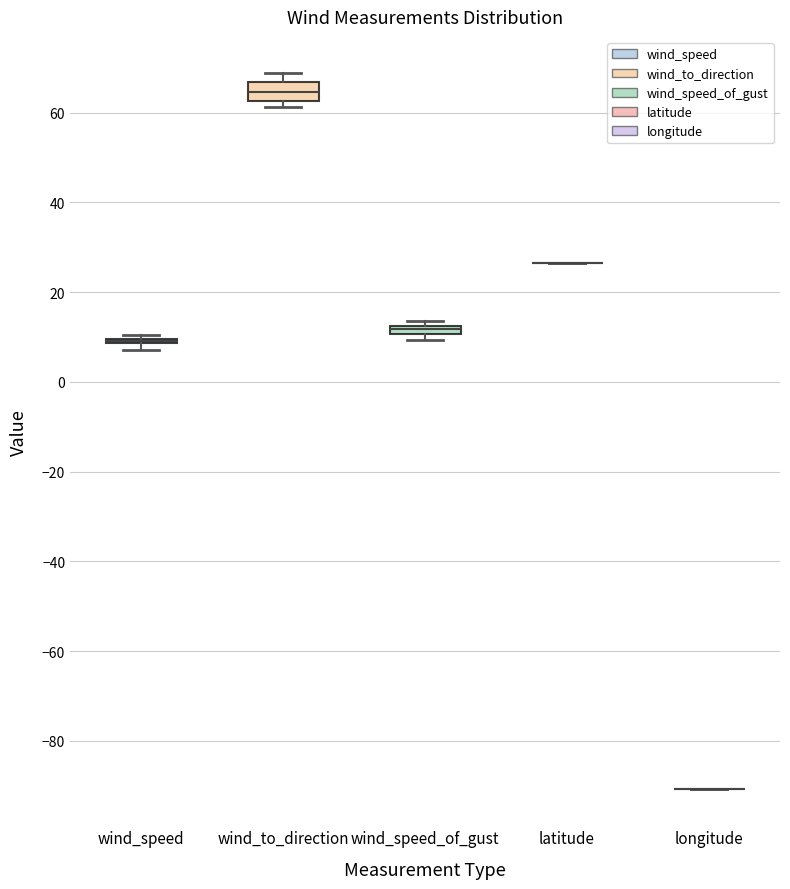

Where is the upper edge of the box for wind_to_direction on the y-axis? The values are not printed on the chart, so give them approximately, as read against the axis.

66